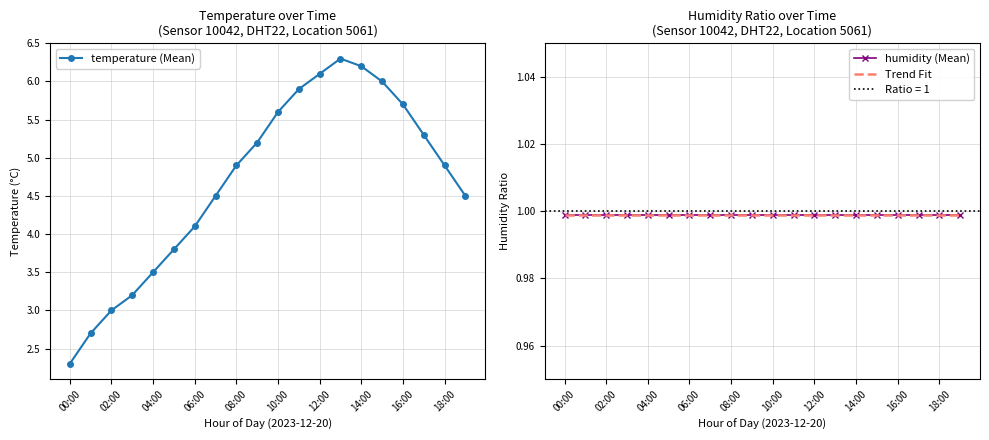

What is the difference between the values at 08:00 and 10:00?

0.7